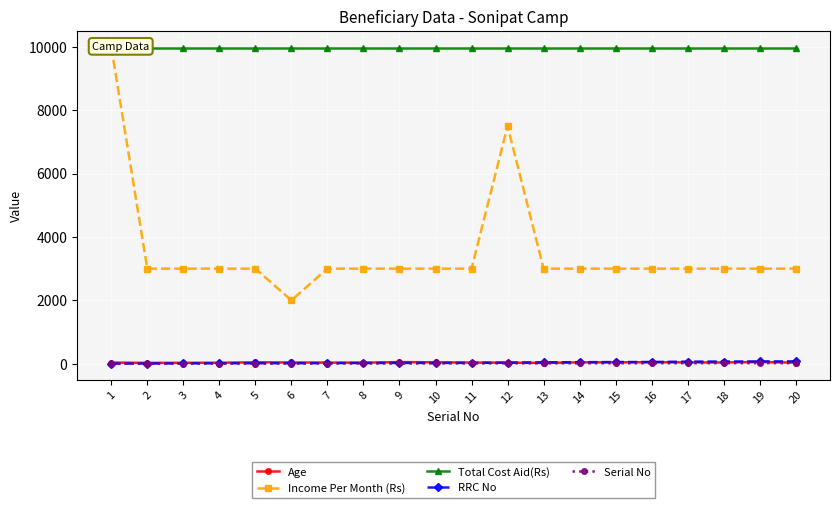

The Serial No series shows 3 at 2. True or false?

False